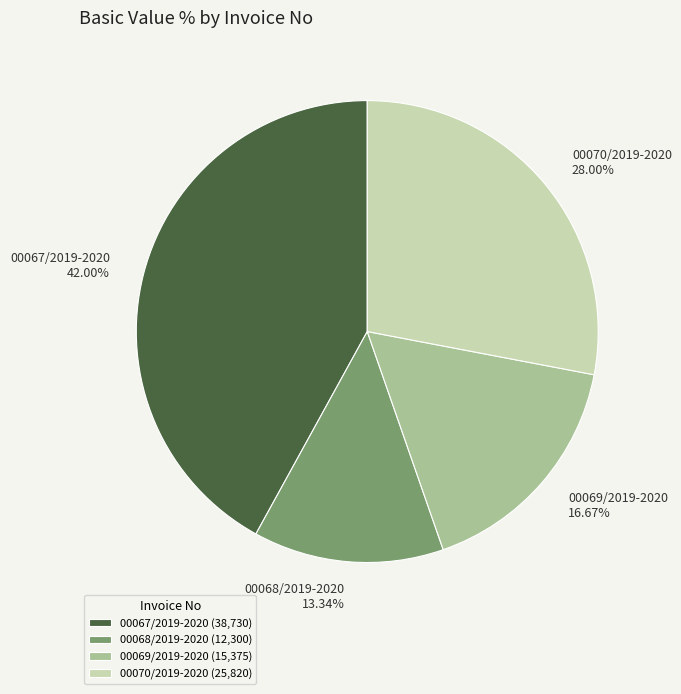

Combined, what portion of the pie is 00070/2019-2020 and 00067/2019-2020?

70.0%